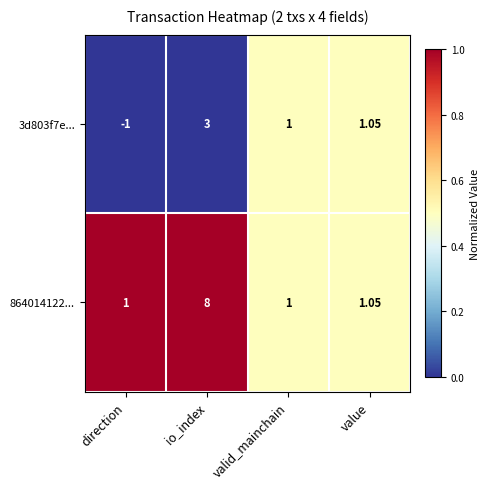

Rank the categories by 3d803f7e... value from lowest to highest.

direction, valid_mainchain, value, io_index